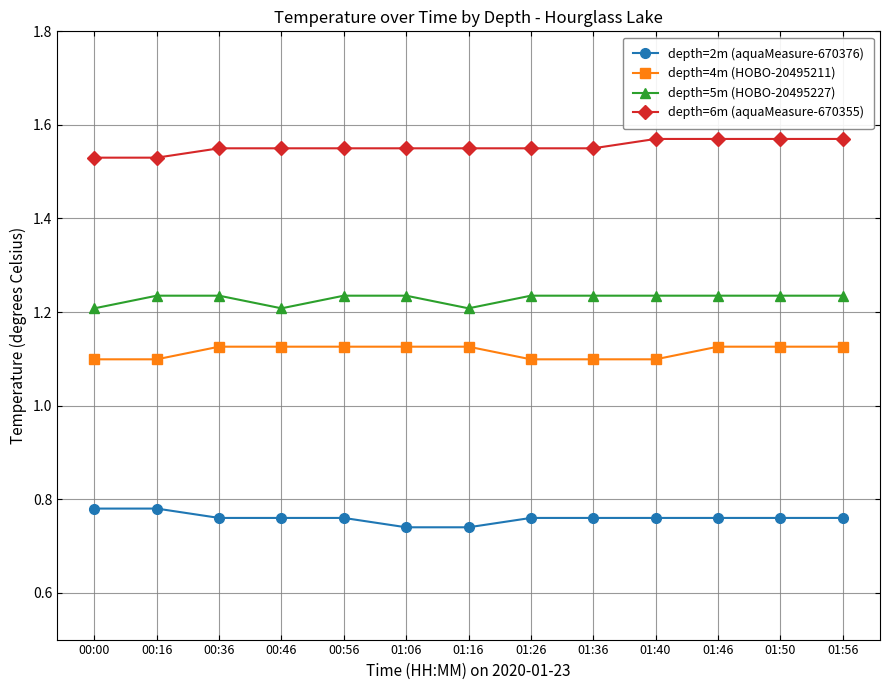

How many data points does each series have?

13